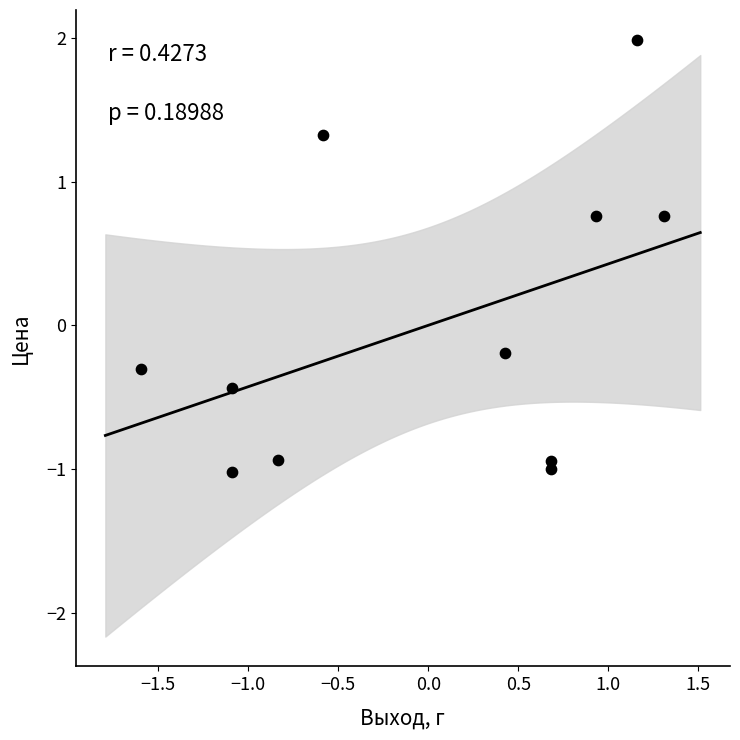

What is the range of Y values (max minus min)?

3.0